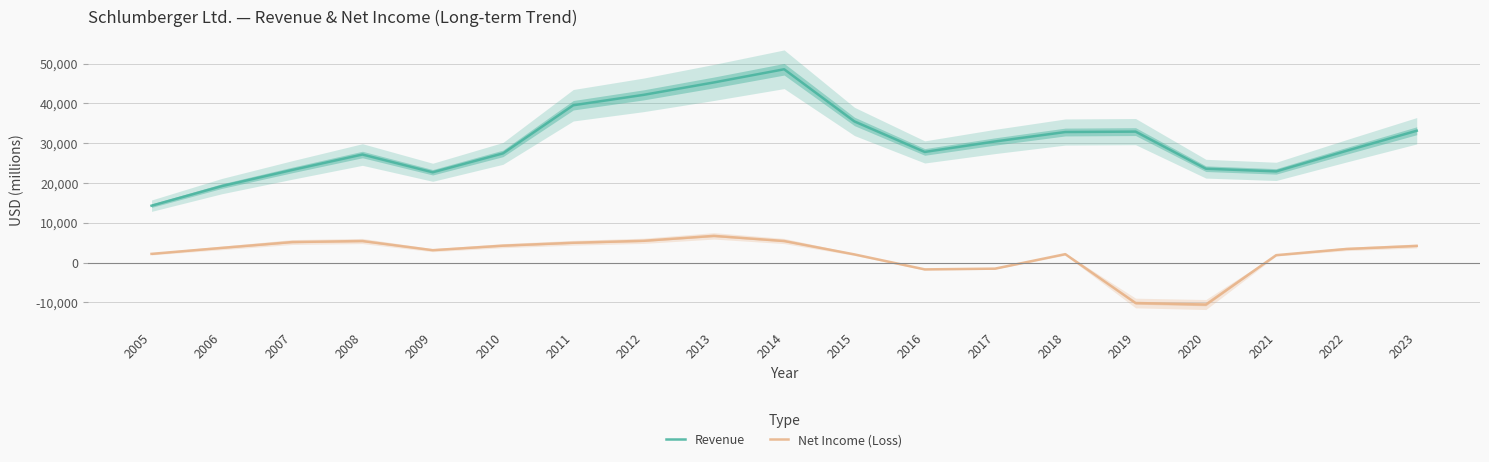

What is the difference between the highest and lowest values at 2019?

43054